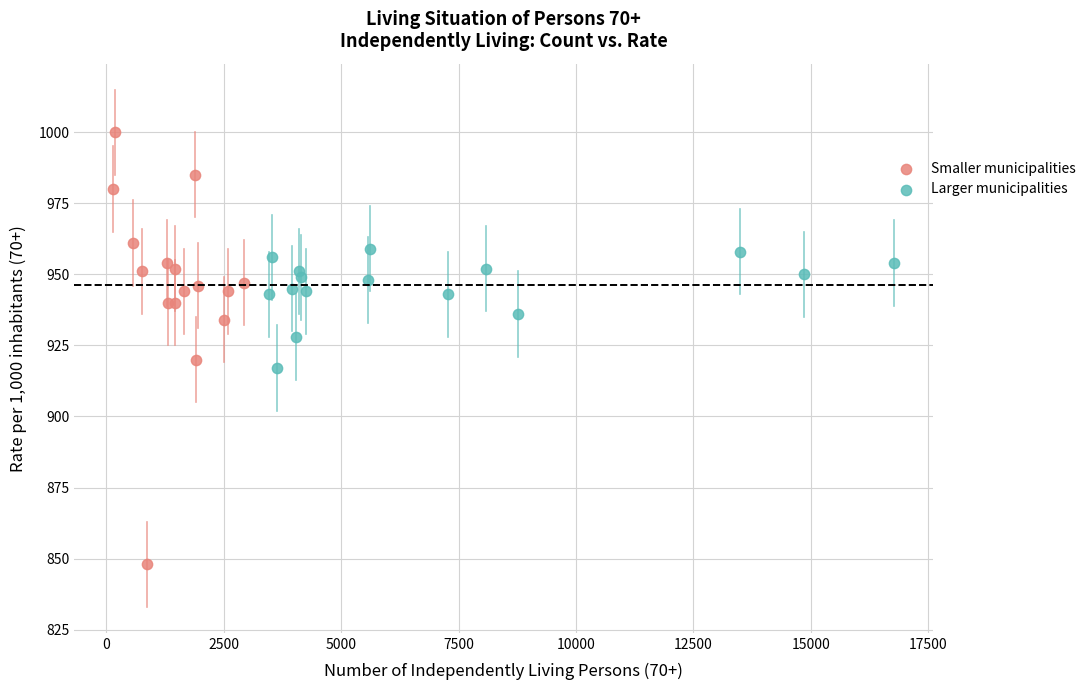

Which series has the largest Y range (max minus min)?

Smaller municipalities